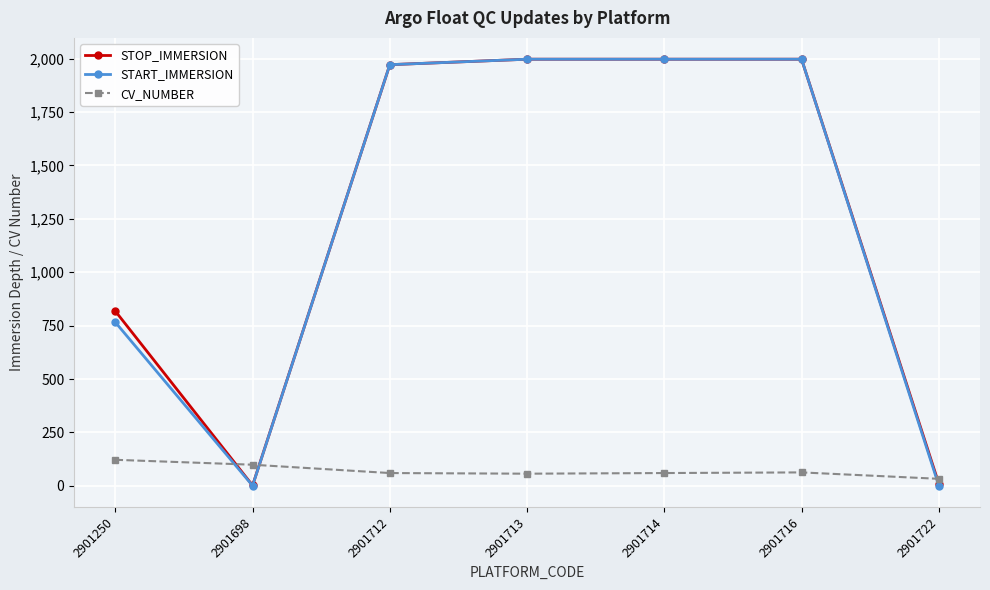

What are all the series names shown in the legend?

STOP_IMMERSION, START_IMMERSION, CV_NUMBER